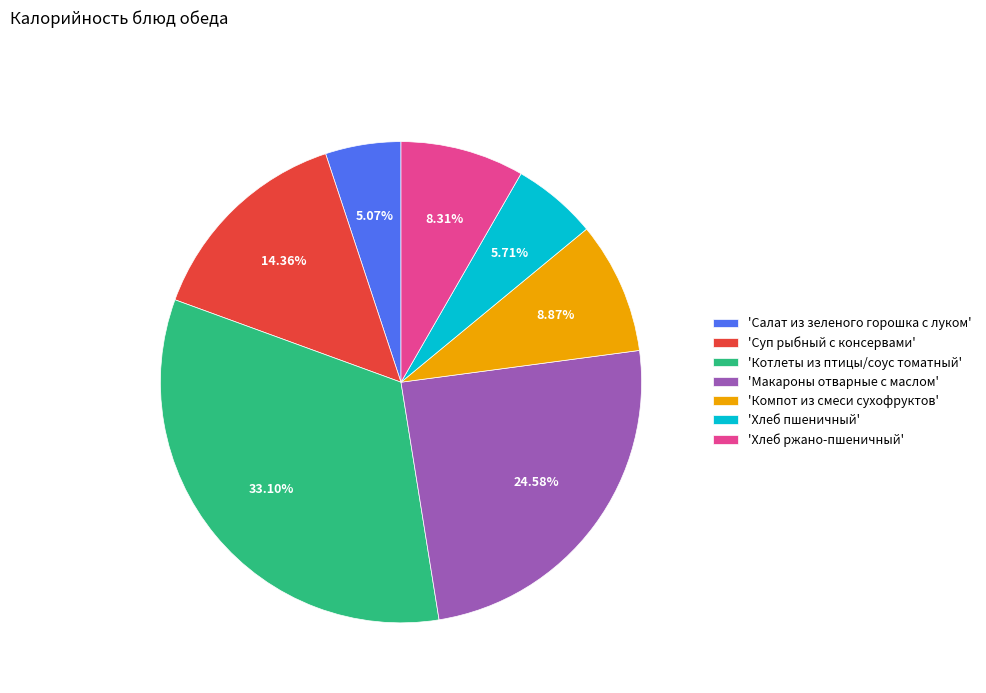

Combined, do 'Макароны отварные с маслом' and 'Котлеты из птицы/соус томатный' account for over 50%?

Yes